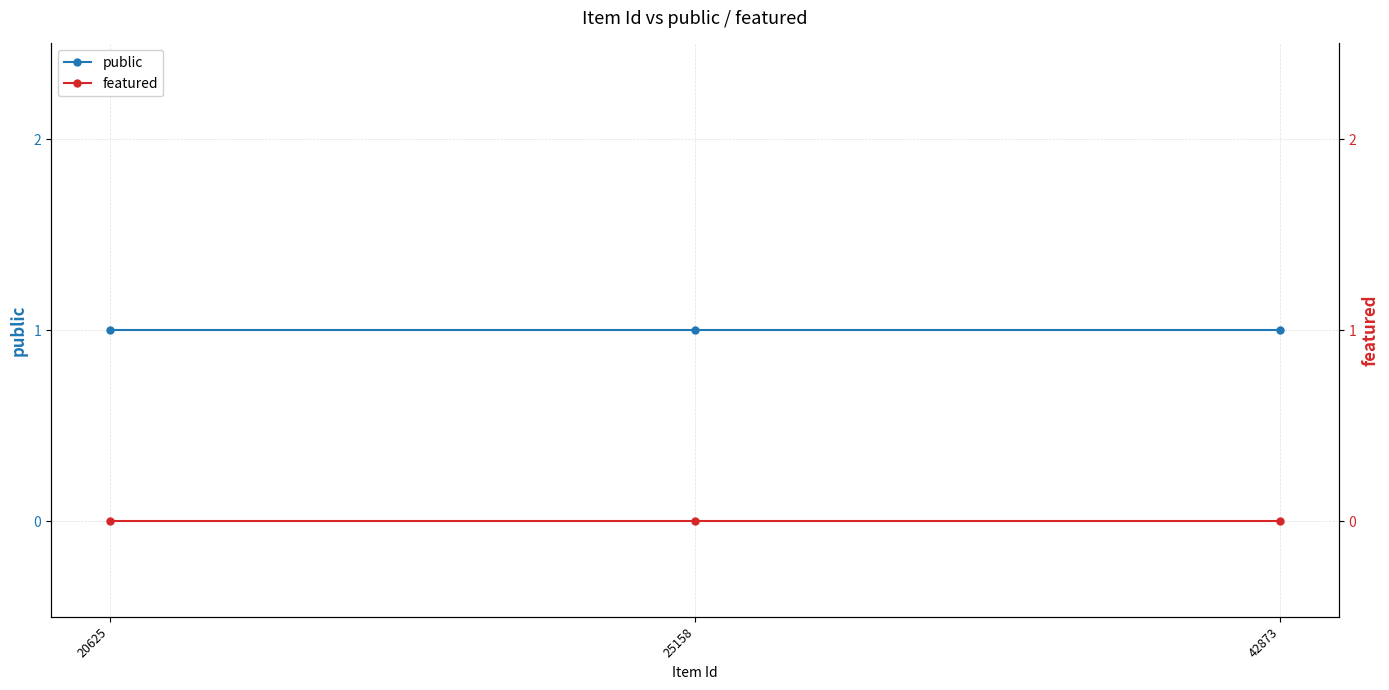

Between 20625 and 25158, which is larger?

20625